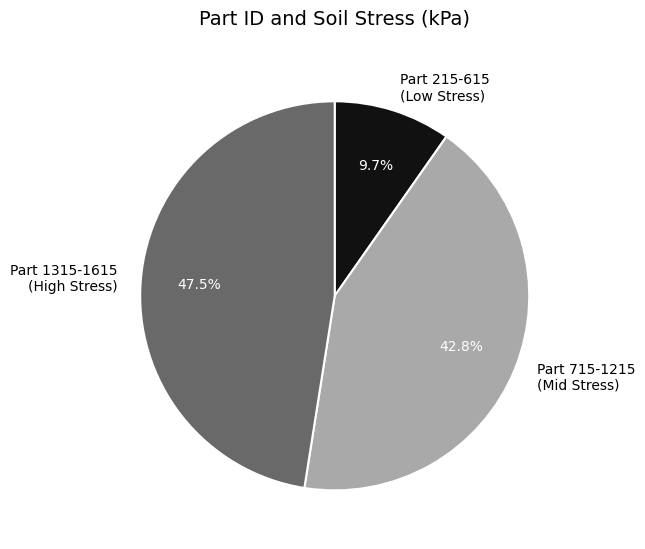

How much of the chart is everything except Part 1315-1615 (High Stress)?

52.5%